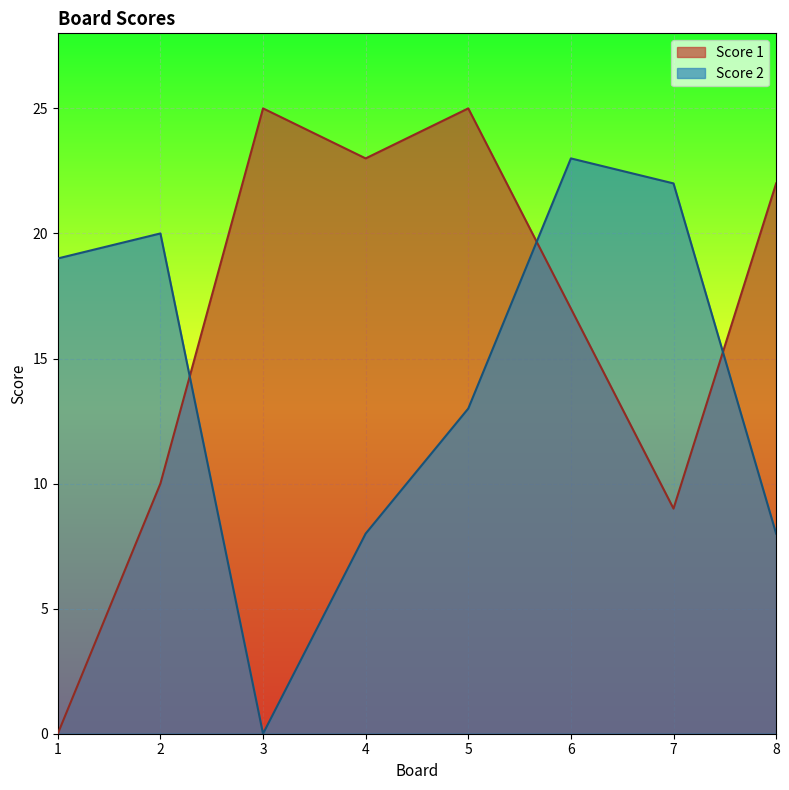

Between 6 and 4, which is larger?

4